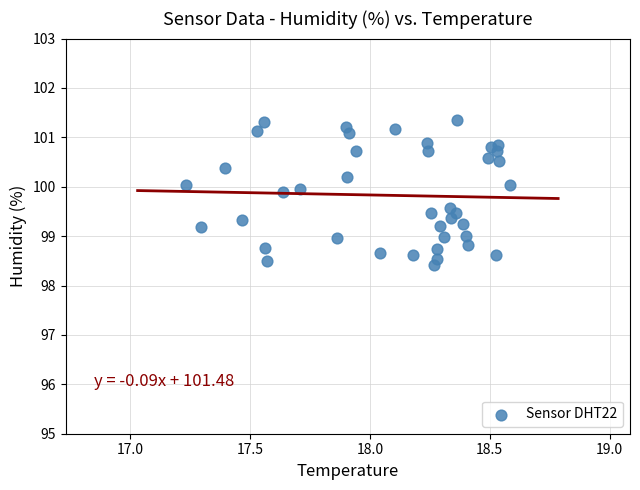

What is the range of Y values (max minus min)?

2.9